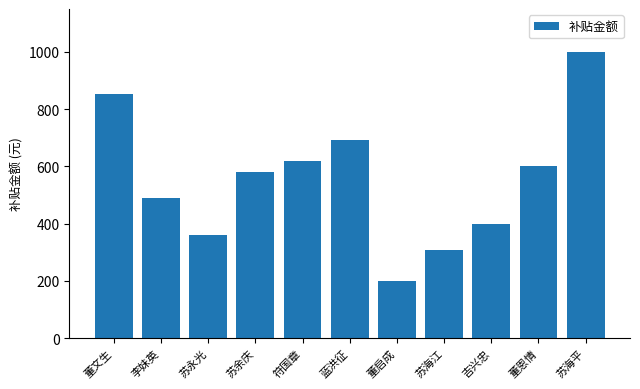

What is the difference between the maximum and second lowest values?

692